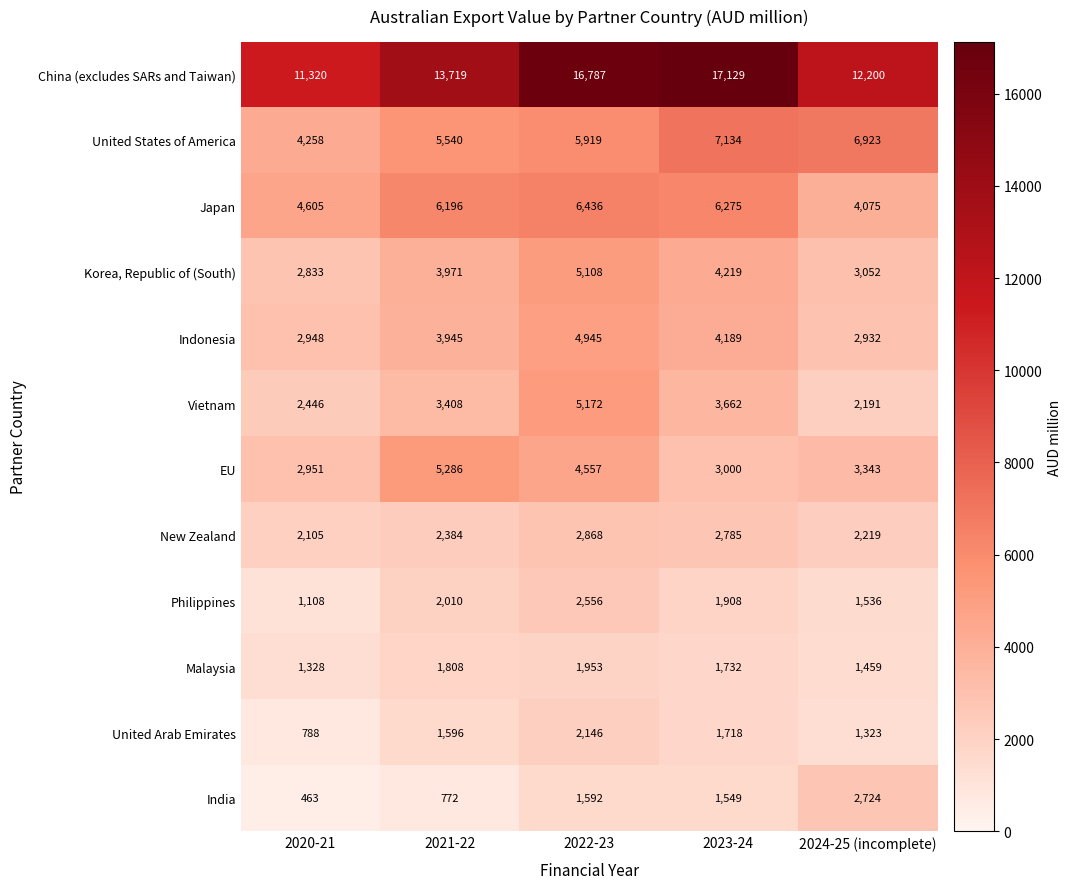

Where is Indonesia nearest to the value 3938?

2021-22